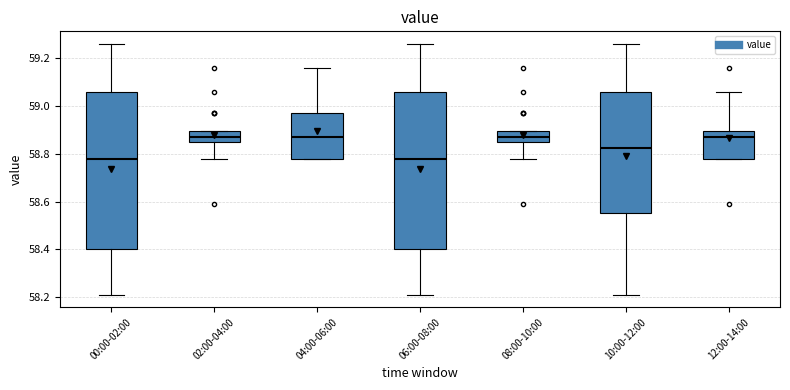

Reading left to right, read every box against the y-axis: the position of its median line, the range the box covers, and the ends of its whiskers. The values are not printed on the chart, so give them approximately, as read against the axis.

00:00-02:00: median 58.78, box 58.40 to 59.06, whiskers 58.22 to 59.26
02:00-04:00: median 58.88, box 58.84 to 58.90, whiskers 58.78 to 58.90
04:00-06:00: median 58.88, box 58.78 to 58.98, whiskers 58.78 to 59.16
06:00-08:00: median 58.78, box 58.40 to 59.06, whiskers 58.22 to 59.26
08:00-10:00: median 58.88, box 58.84 to 58.90, whiskers 58.78 to 58.90
10:00-12:00: median 58.82, box 58.56 to 59.06, whiskers 58.22 to 59.26
12:00-14:00: median 58.88, box 58.78 to 58.90, whiskers 58.78 to 59.06